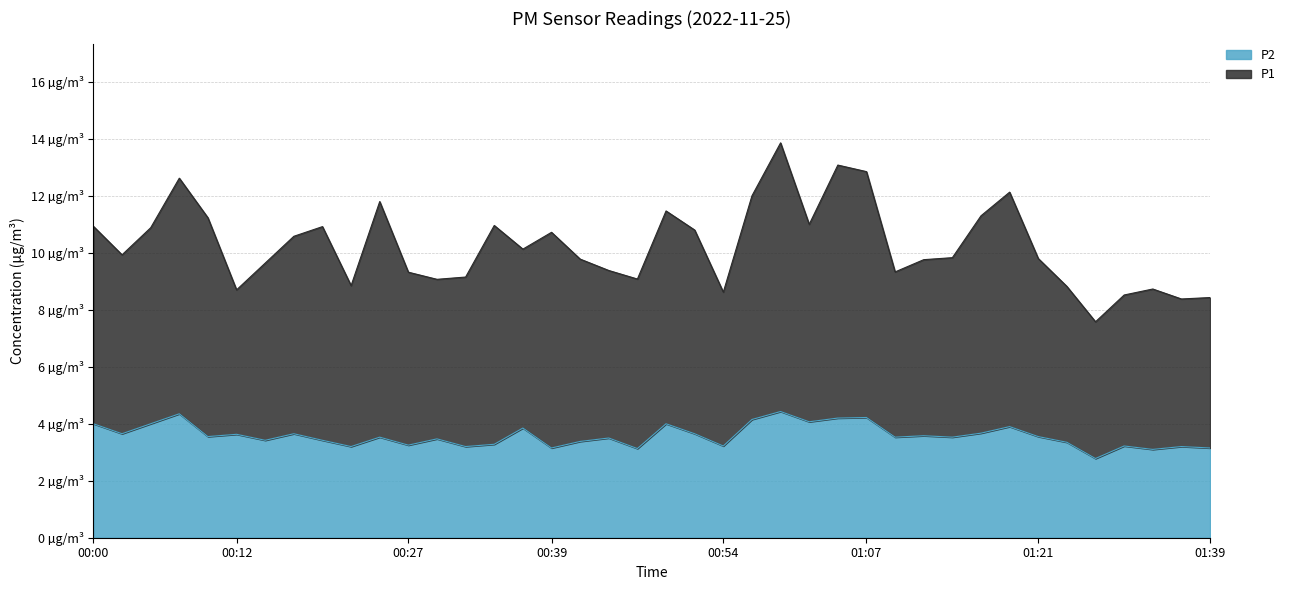

The value of P1 at 01:31 is 8.5. True or false?

True